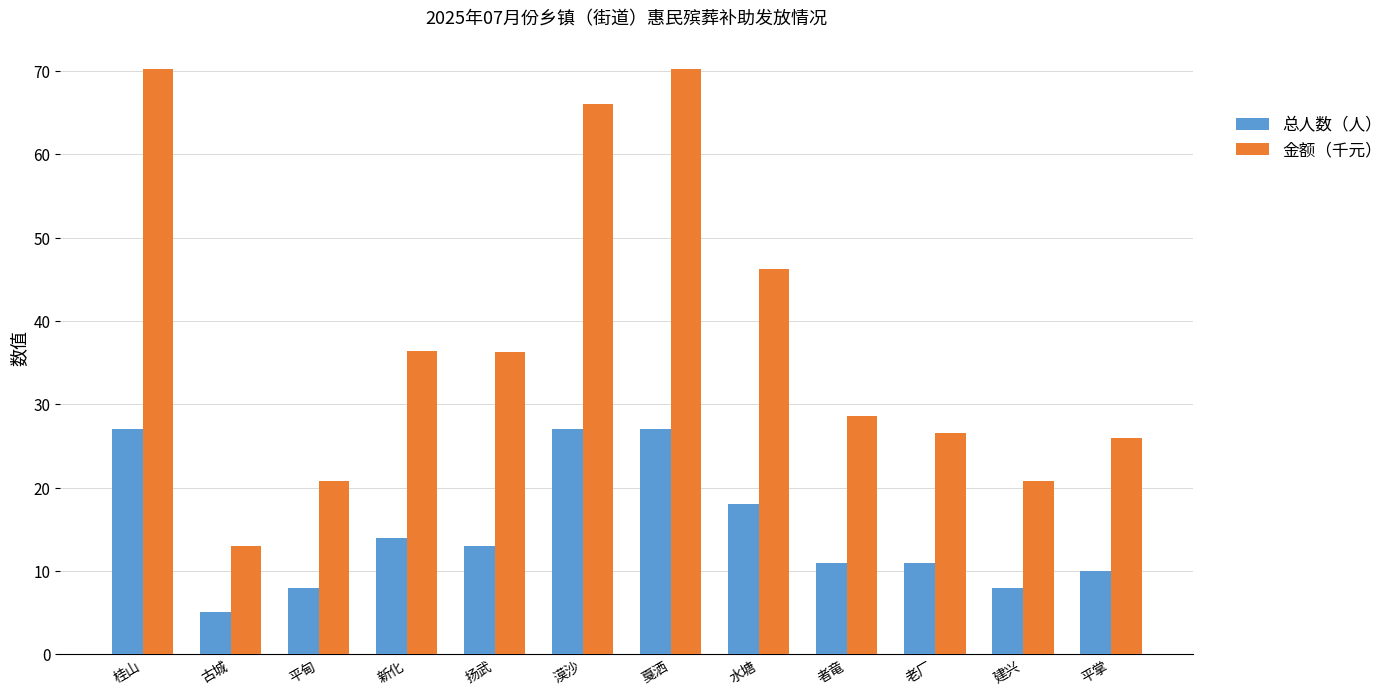

Which series has the widest spread of values?

金额（千元）